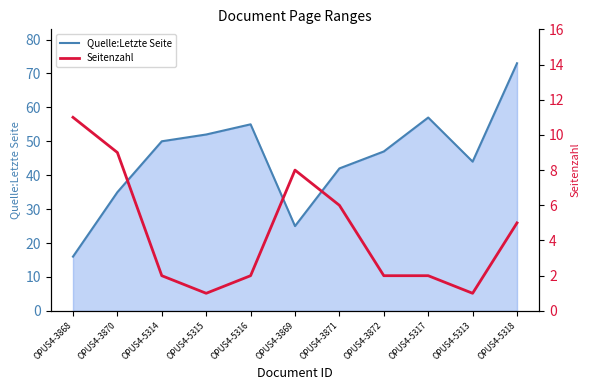

True or false: Seitenzahl has a value of 9 at OPUS4-3870.

True